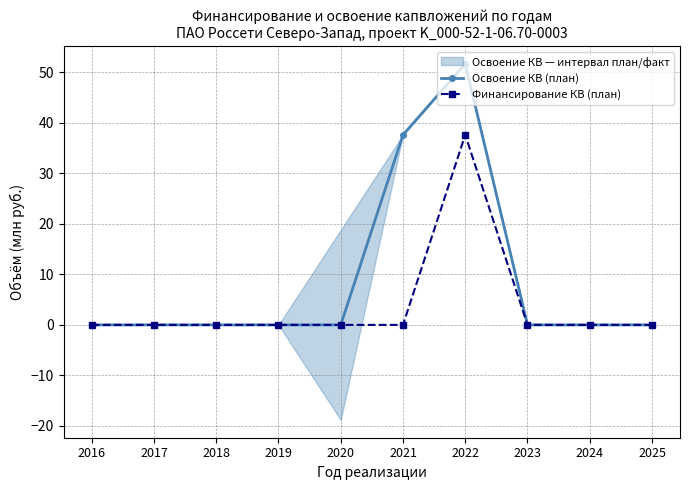

True or false: Освоение КВ (план) and Финансирование КВ (план) cross at least once.

False